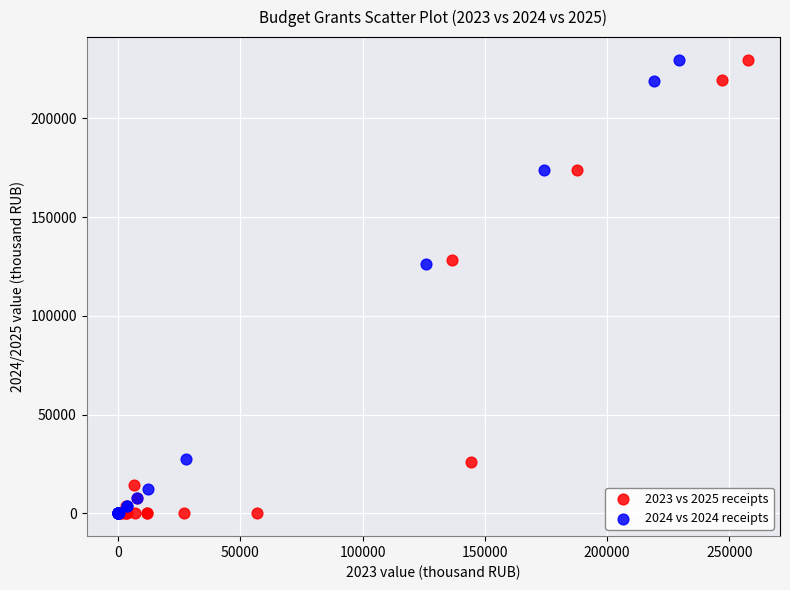

Which series has the widest spread of Y values?

2023 vs 2025 receipts